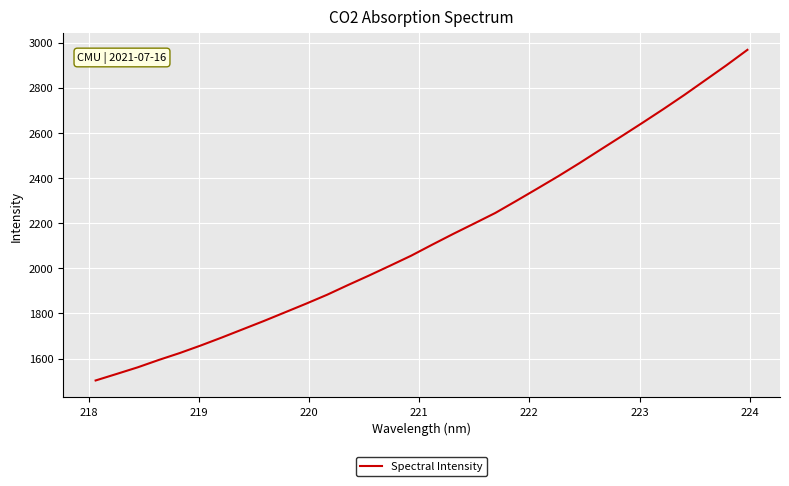

What is the smallest value displayed?

1503.1